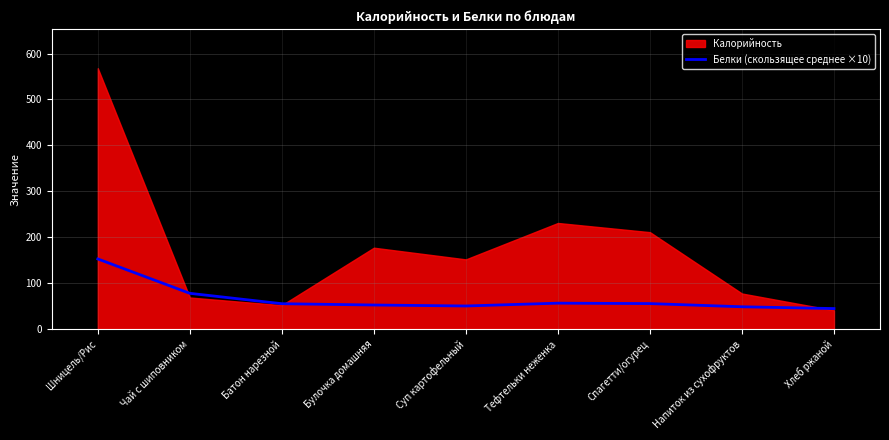

Where is the first local minimum?

Суп картофельный